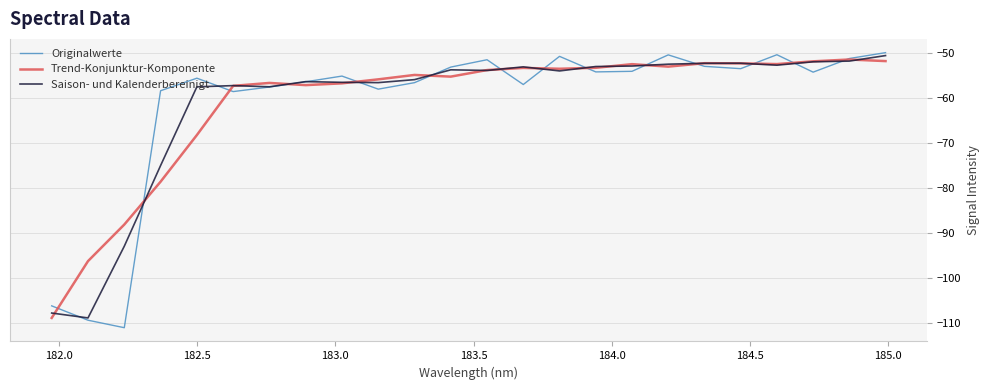

List the series in order of their overall mean, lowest first.

Saison- und Kalenderbereinigt, Originalwerte, Trend-Konjunktur-Komponente